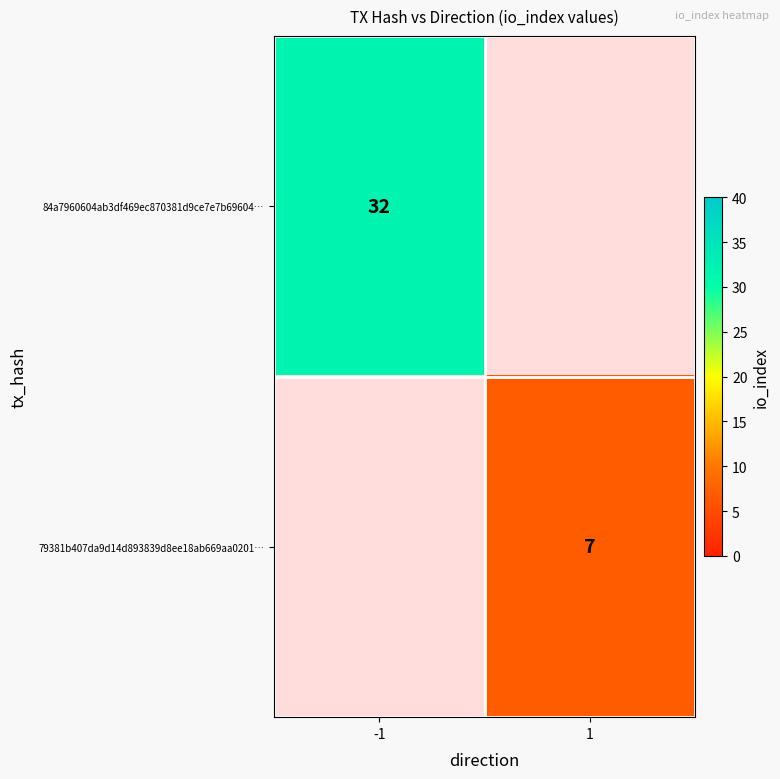

Is it true that 84a7960604ab3df469ec870381d9ce7e7b69604… equals 32 at -1?

True